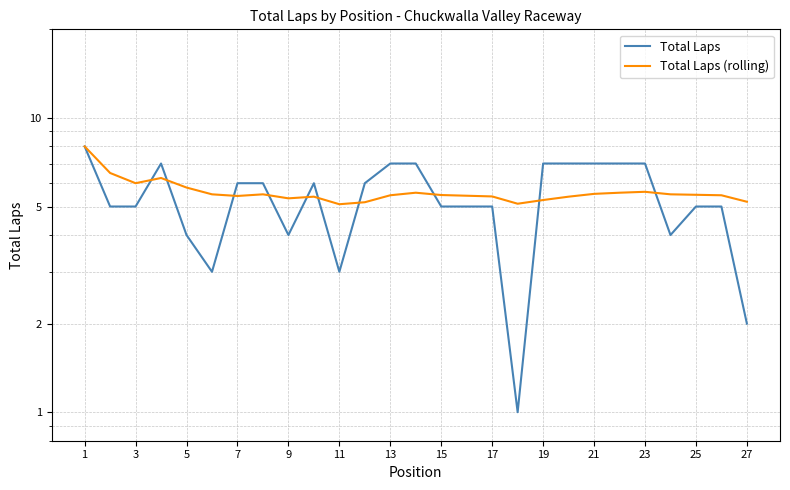

Does the chart have visible grid lines?

Yes